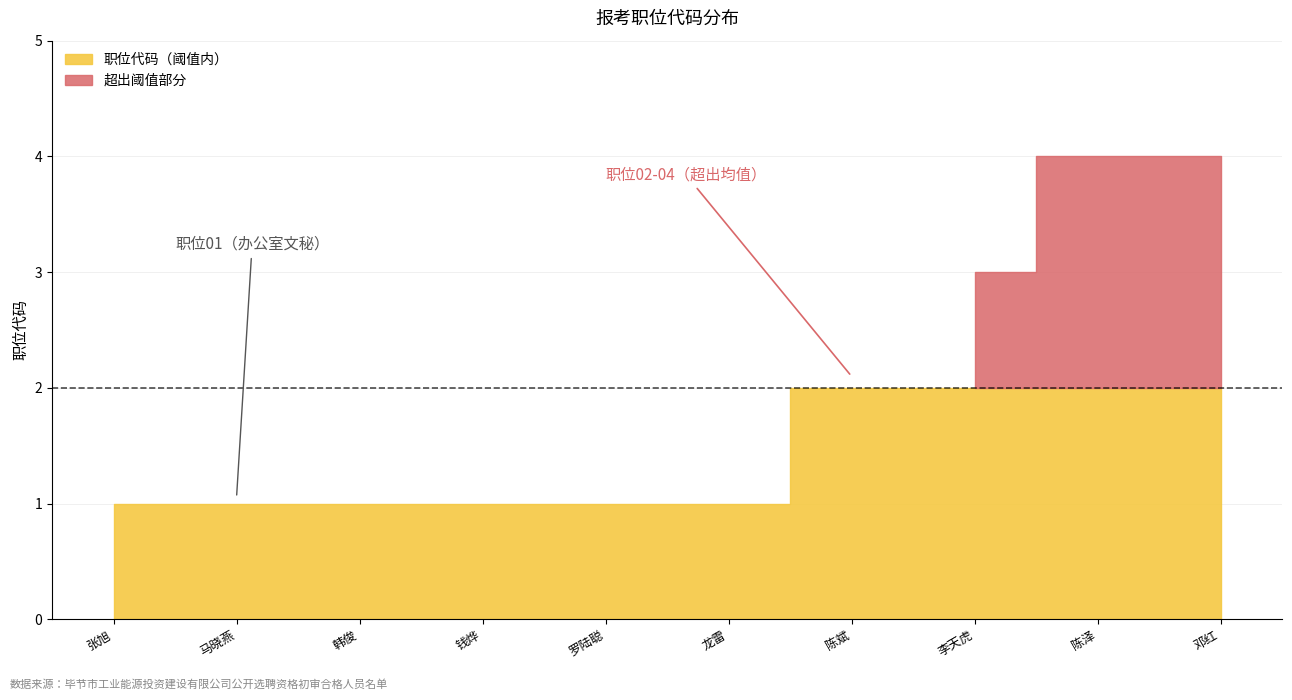

Which label corresponds to the largest value in the chart?

陈泽